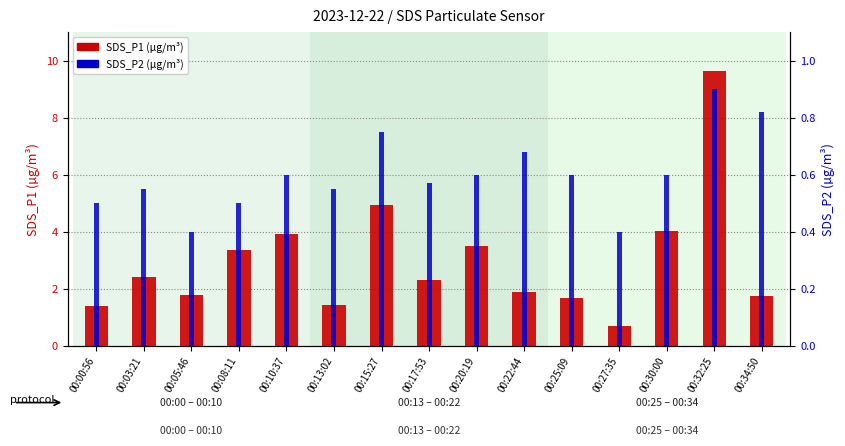

Is it true that SDS_P2 (µg/m³) equals 0.6 at 00:20:19?

True